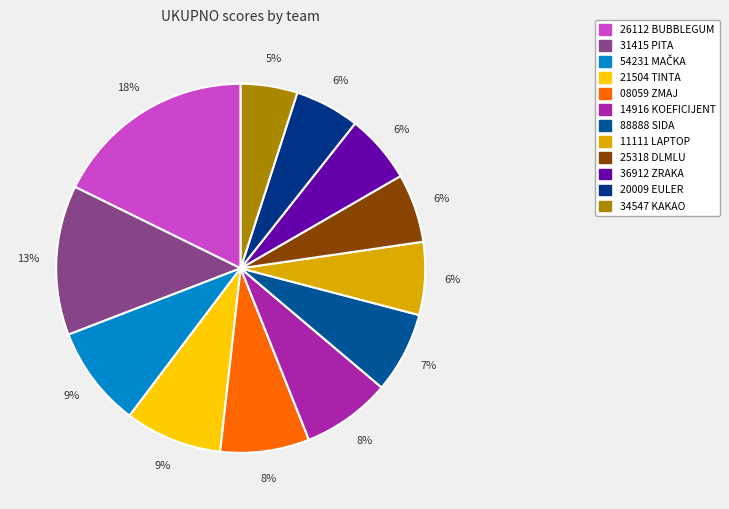

To the nearest percent, what is the difference between the largest and smallest slice percentages?

13%